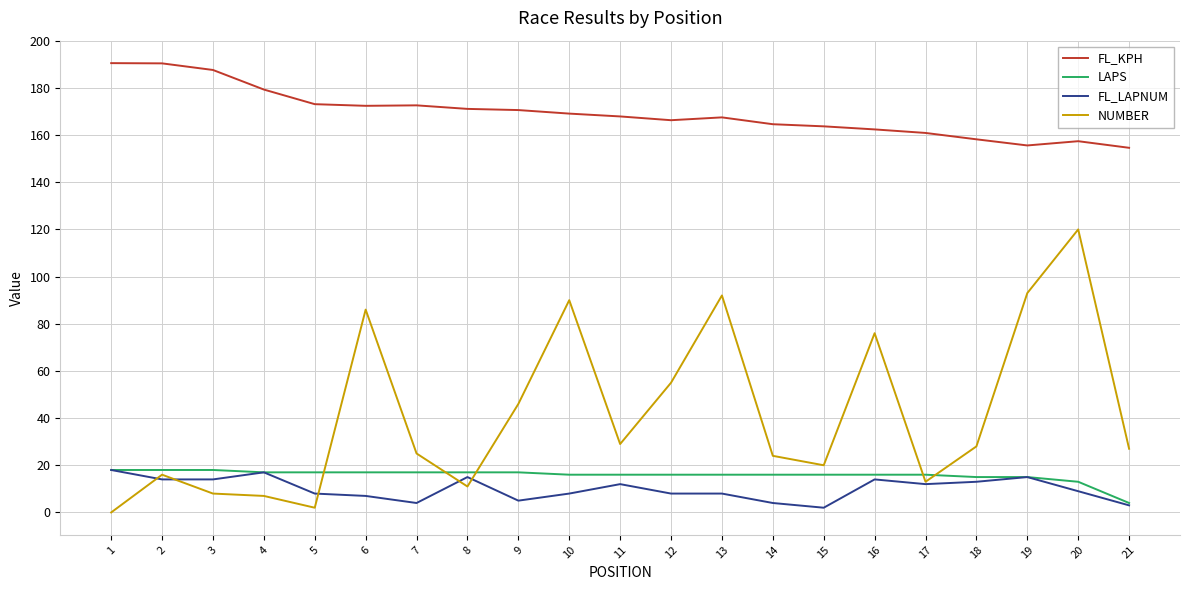

At which label does NUMBER first exceed 27?

6